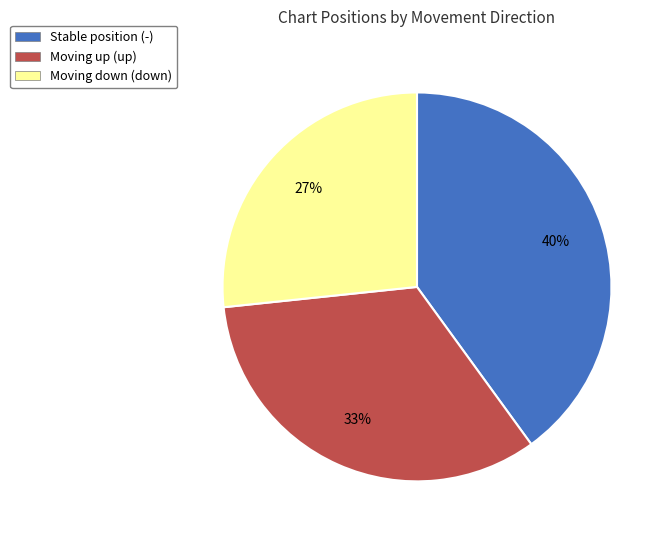

Between Stable position (-) and Moving down (down), which is larger?

Stable position (-)